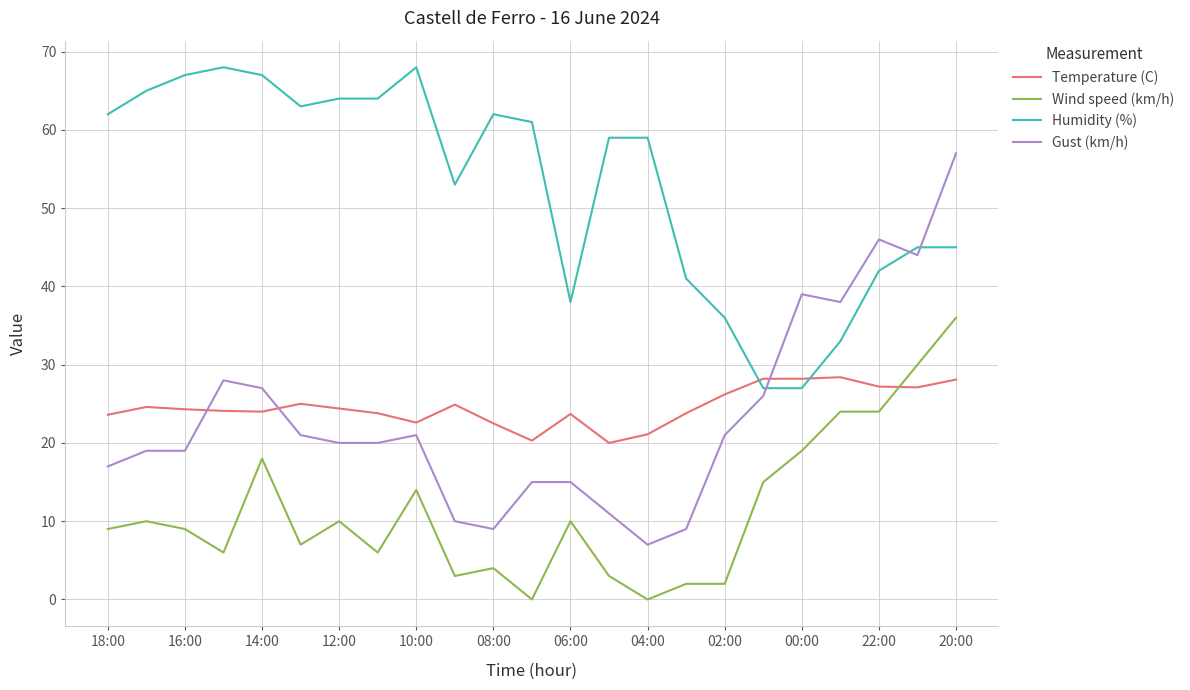

True or false: Humidity (%) and Wind speed (km/h) cross at least once.

False